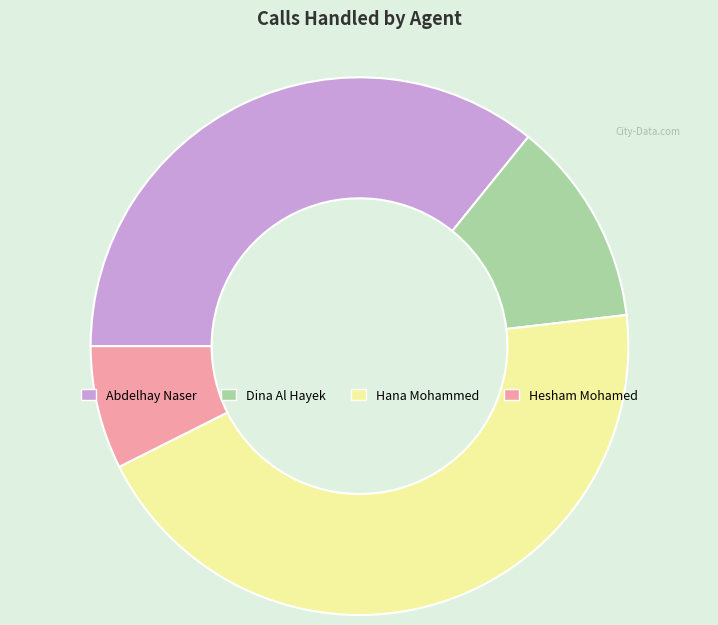

Rank the categories by value from highest to lowest.

Hana Mohammed, Abdelhay Naser, Dina Al Hayek, Hesham Mohamed